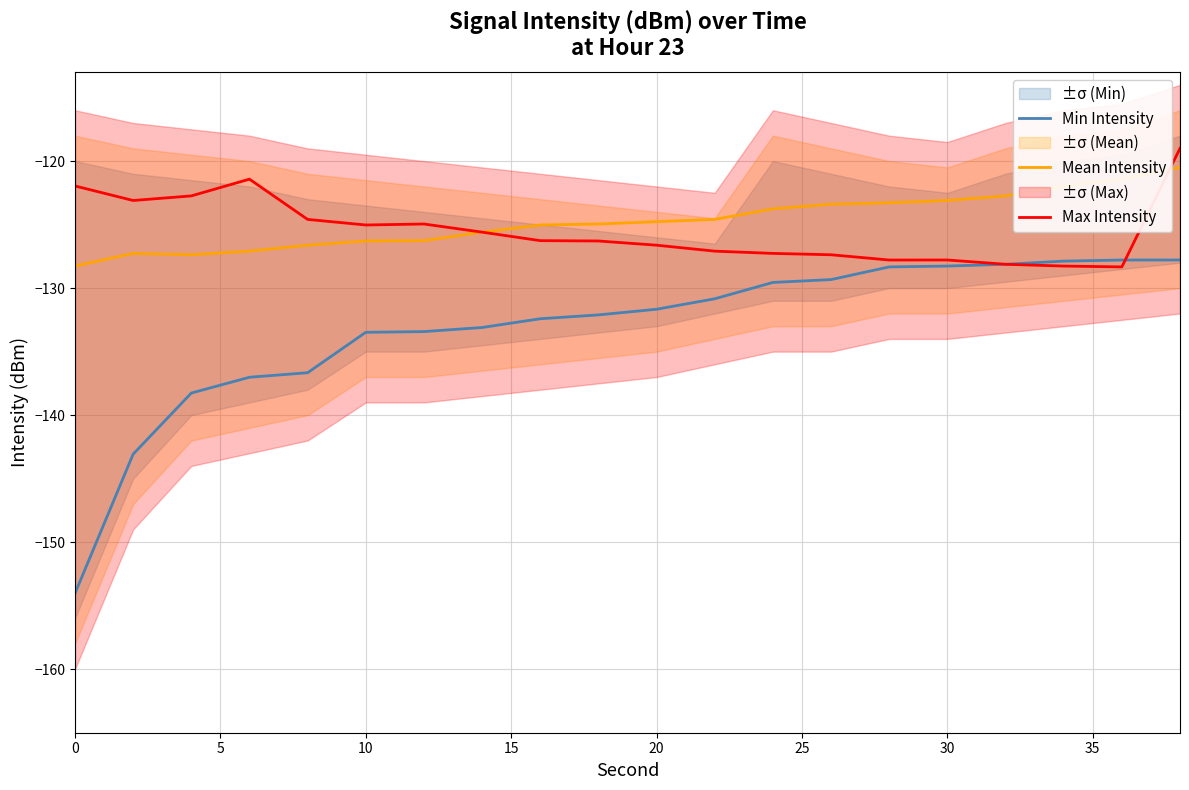

True or false: Mean Intensity and Min Intensity cross at least once.

False